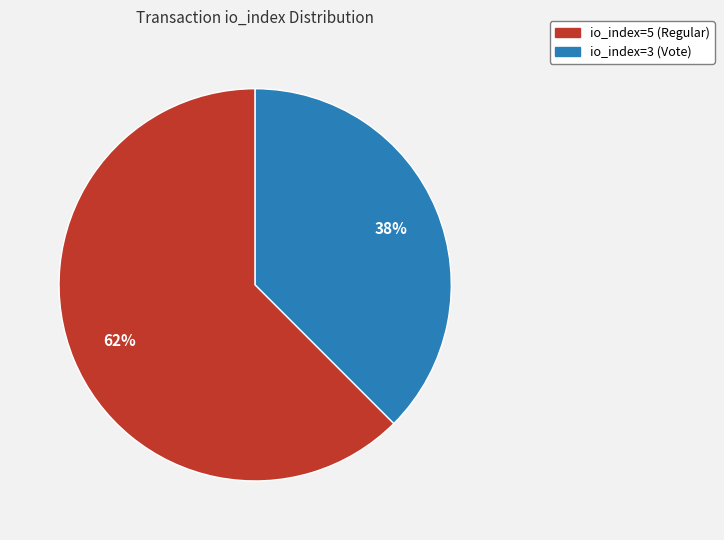

What is the ratio of the value at io_index=3 (Vote) to the value at io_index=5 (Regular)?

0.6